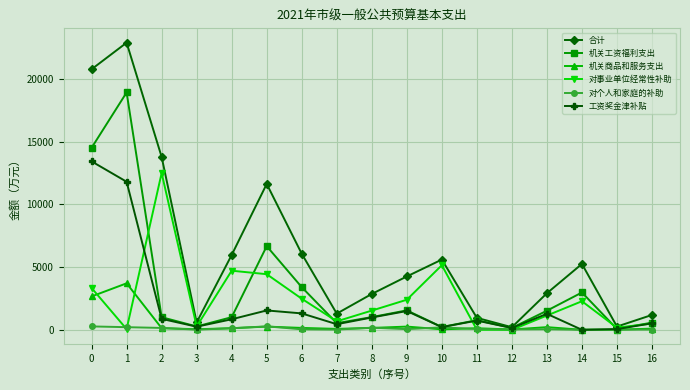

At which category is the sum across all series the highest?

1